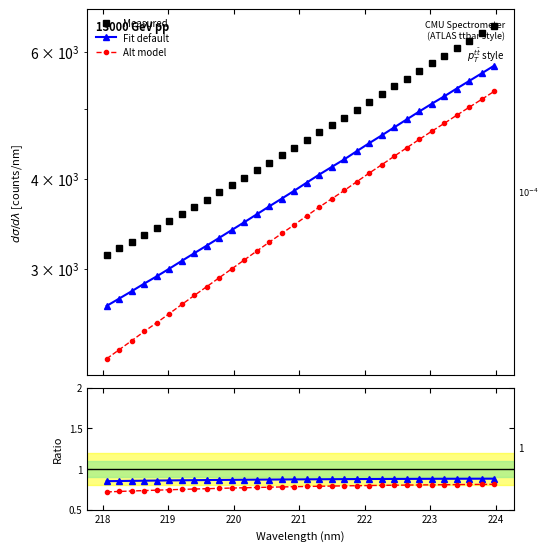

The value of Measured at 9 is 2254.0. True or false?

False